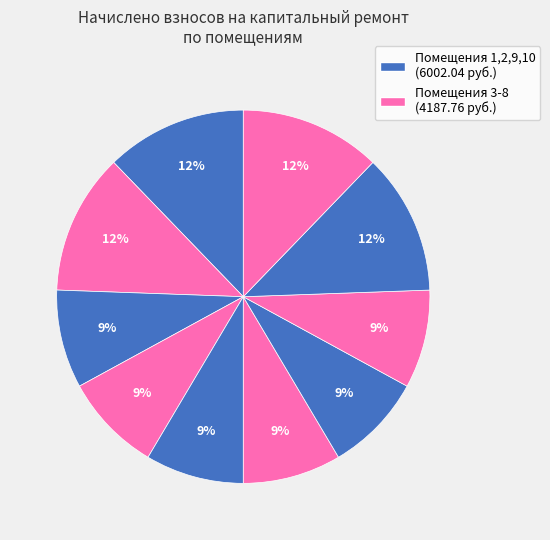

Which category has the smallest portion of the pie?

3